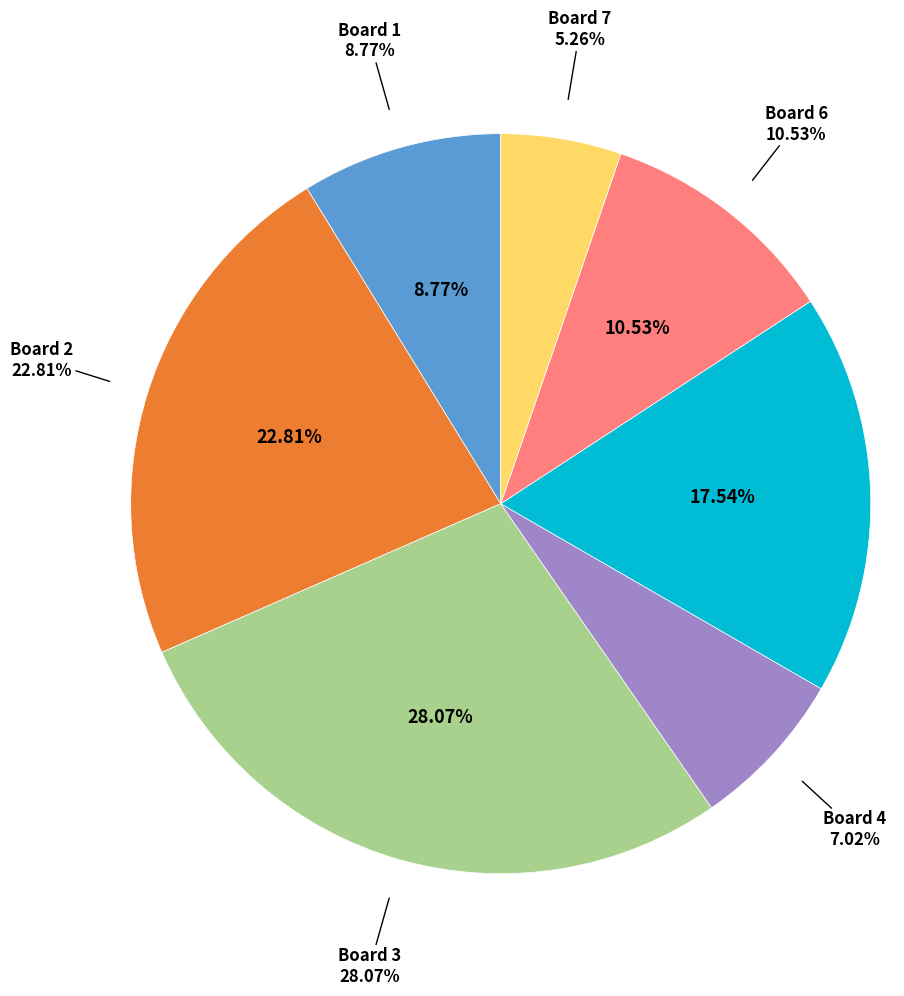

Is the sum of Board 4 and Board 3 greater than half?

No